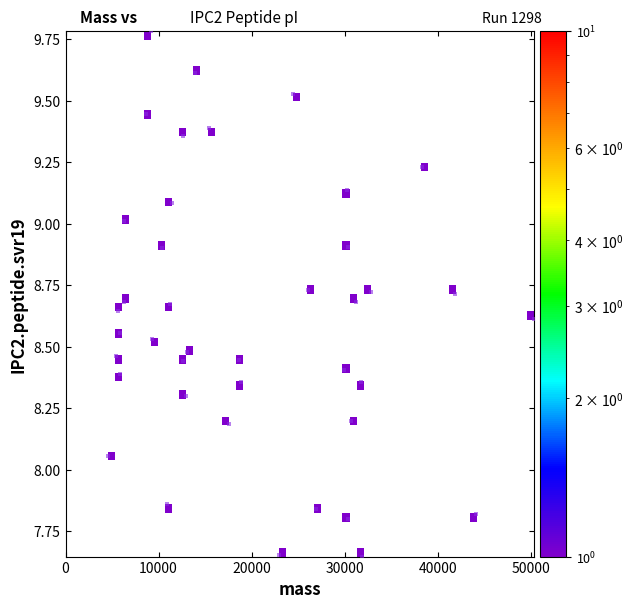

What is the range of Y values (max minus min)?

2.1